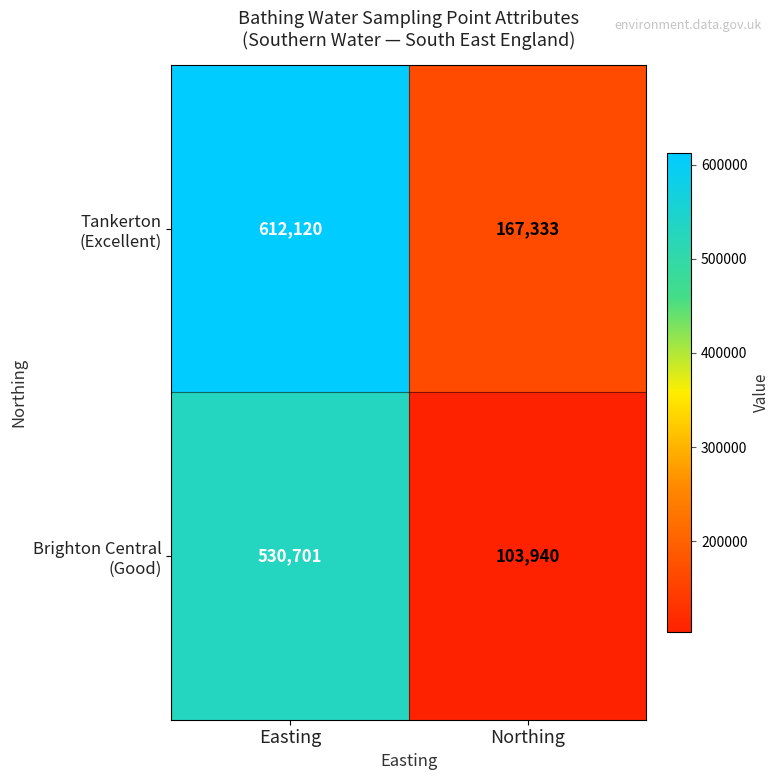

How many distinct data groups are displayed?

2